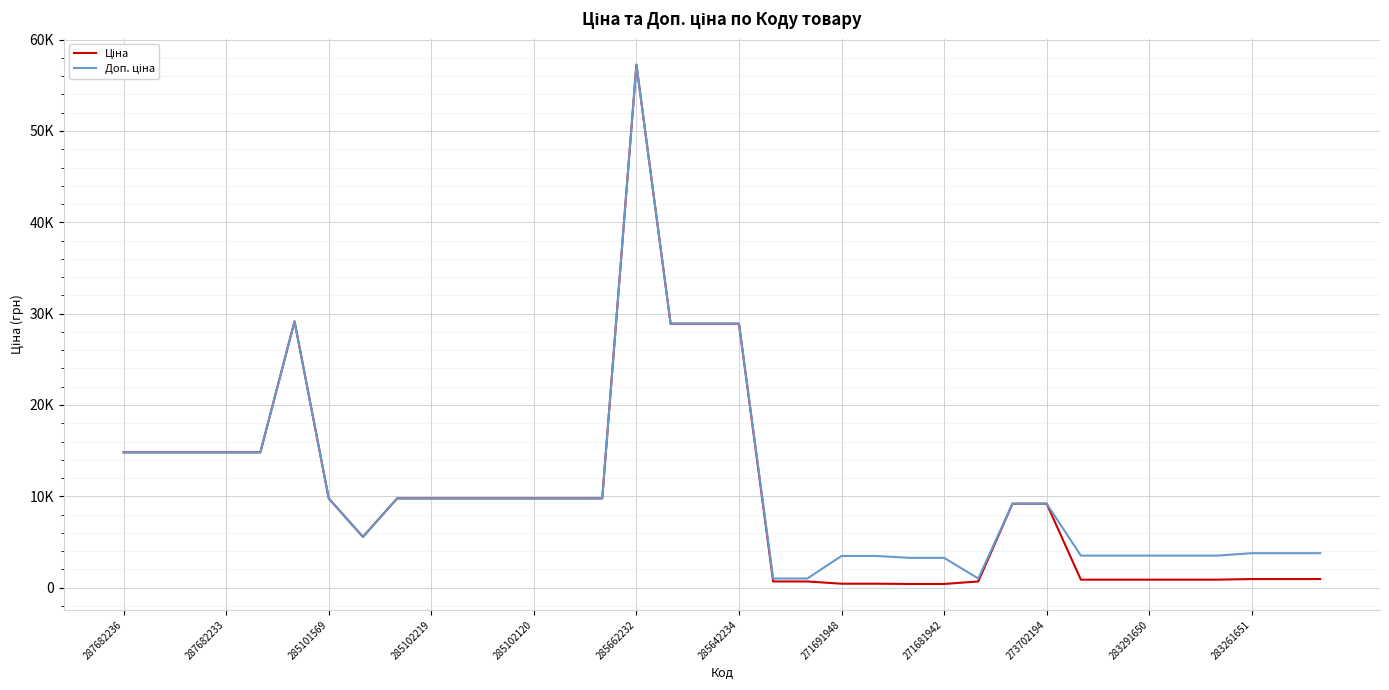

List the labels in order of Доп. ціна value, smallest first.

19, 20, 25, 23, 24, 21, 22, 28, 29, 30, 31, 32, 33, 34, 35, 271691948, 26, 27, 285642234, 271681942, 273702194, 283291650, 283261651, 12, 13, 14, 287682236, 287682233, 285101569, 285102219, 285102120, 16, 17, 18, 285662232, 15